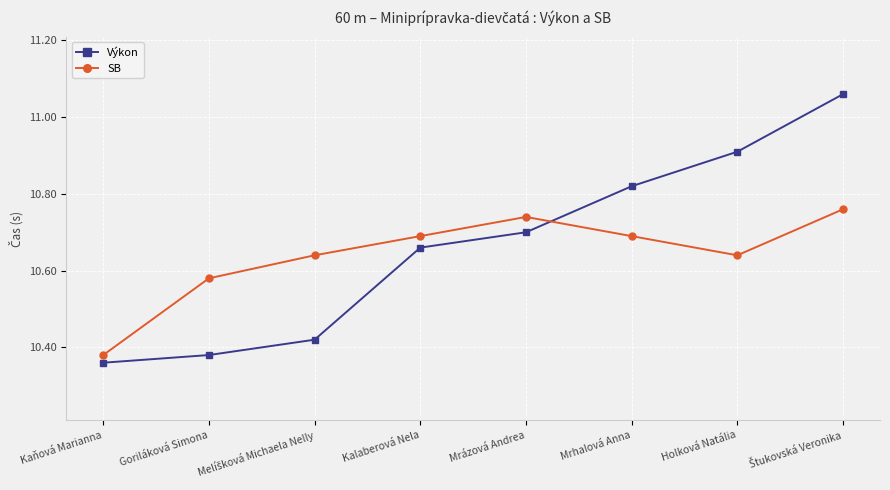

Where is Výkon nearest to the value 10?

Kaňová Marianna